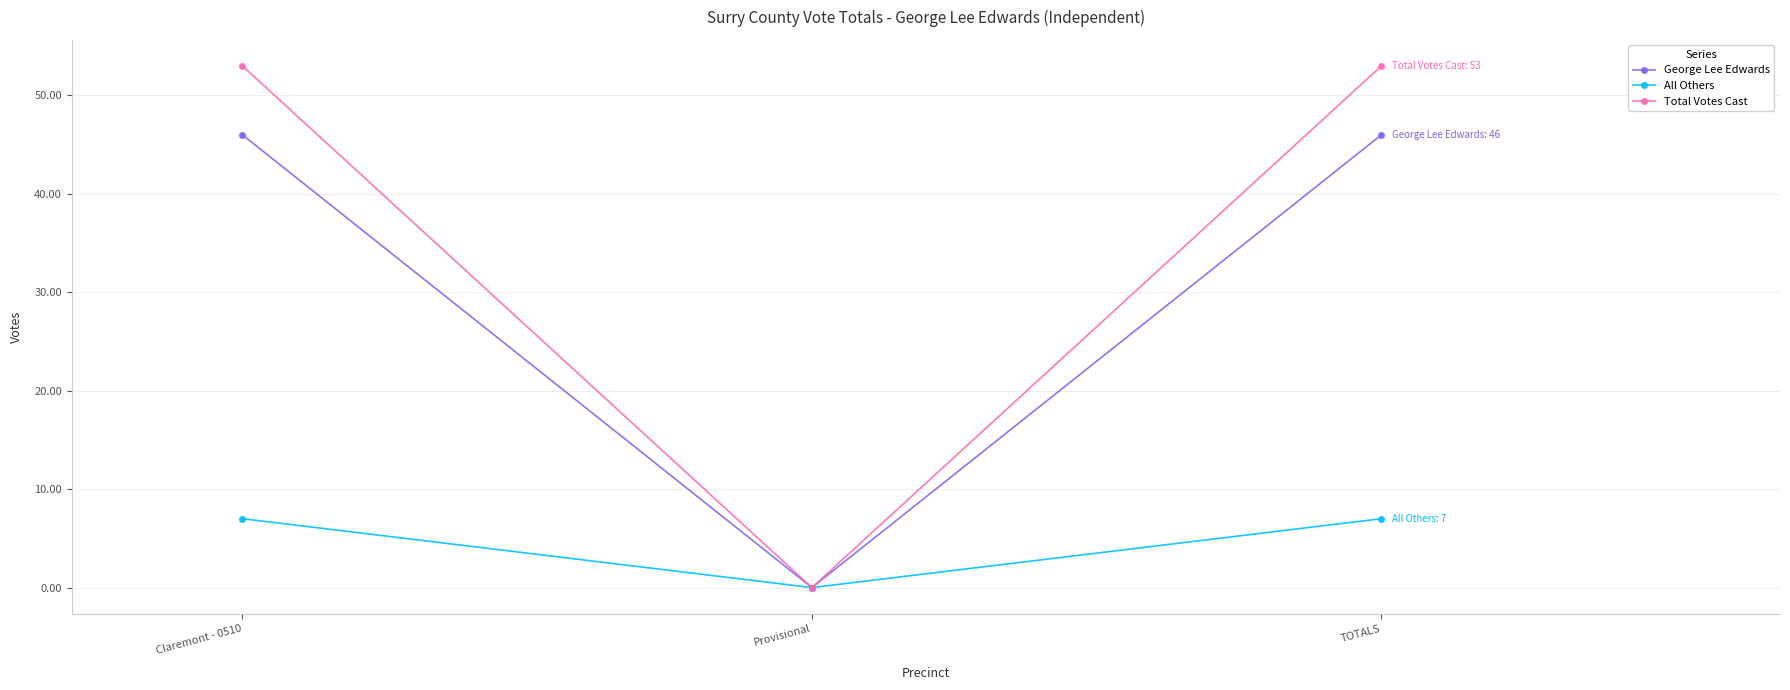

Which series has the largest total across all categories?

Total Votes Cast